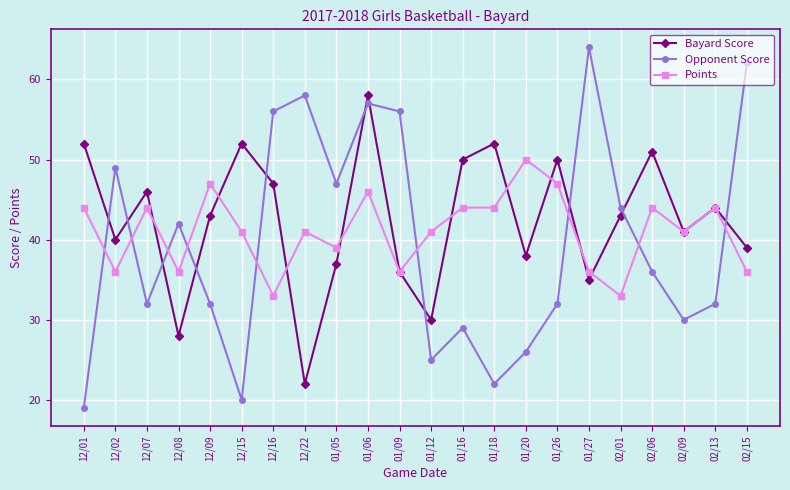

What is the average value of the Points series?

41